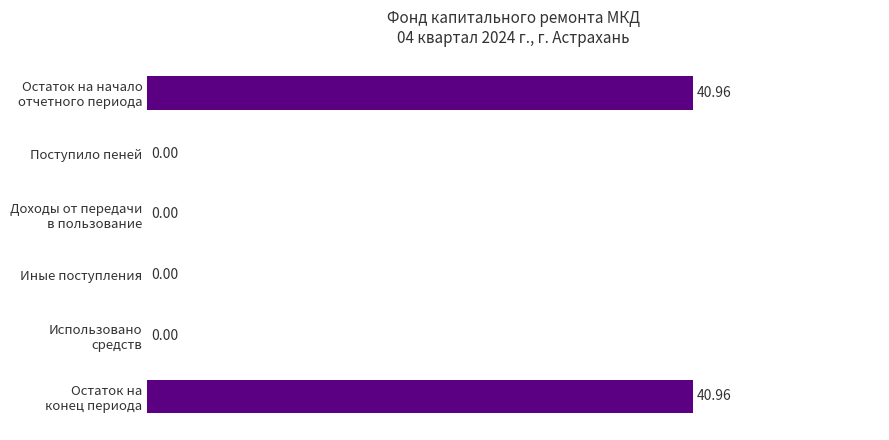

How many distinct data groups are displayed?

1